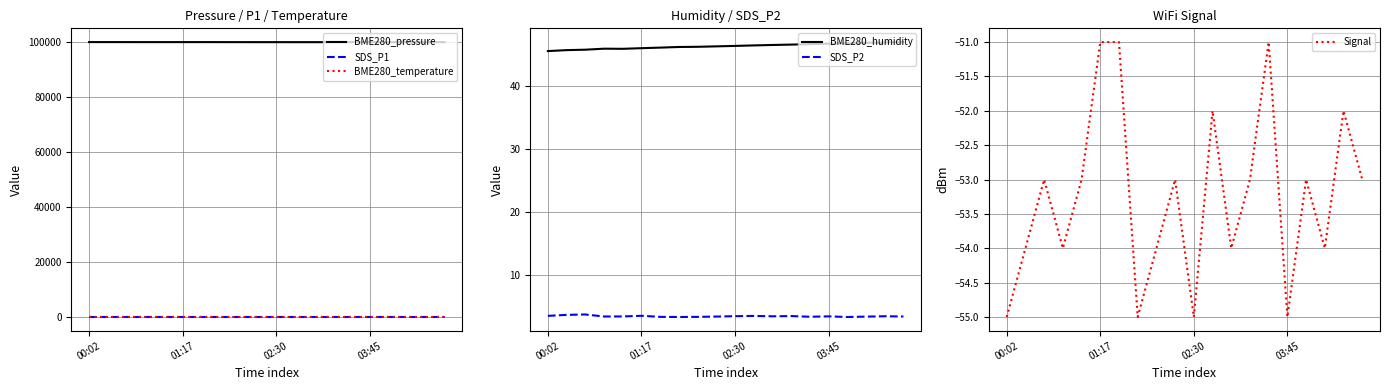

What is the maximum value shown in the chart?

99950.1